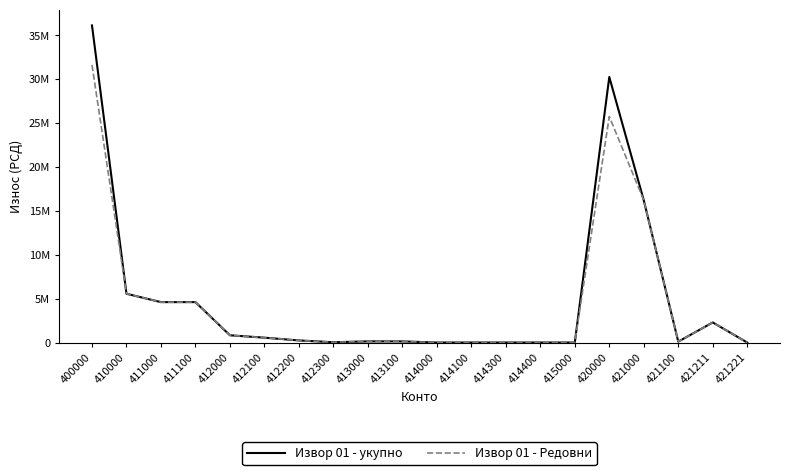

Between 412200 and 414100, which is larger?

412200